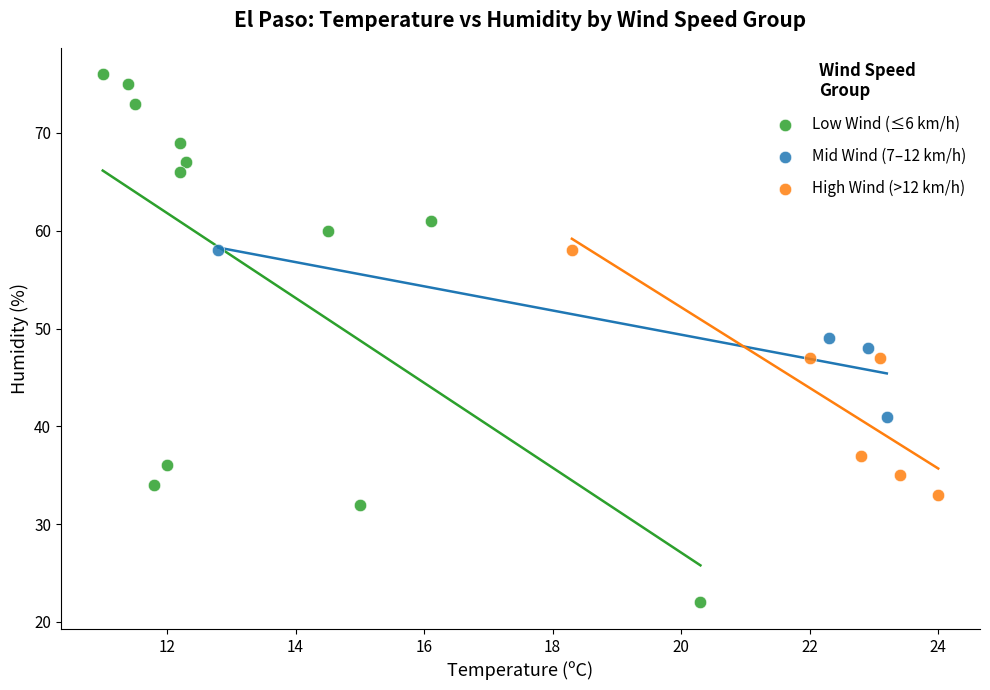

Which series has the widest spread of Y values?

Low Wind (≤6 km/h)